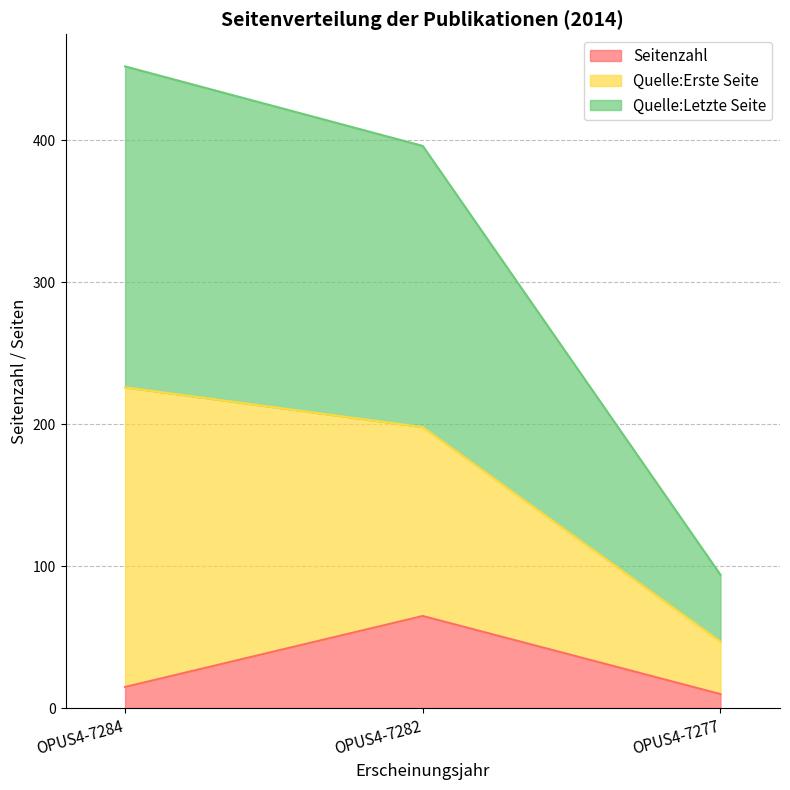

How many lines are shown in the chart?

3